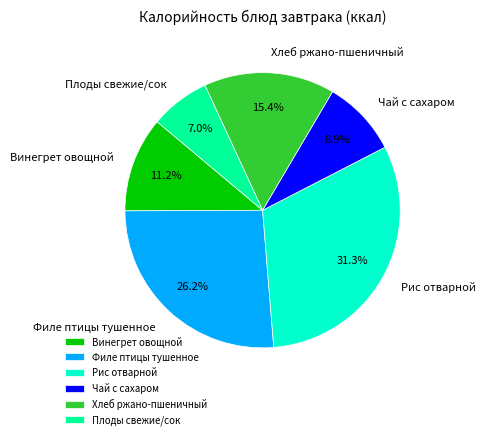

What portion of the pie excludes Филе птицы тушенное?

73.8%